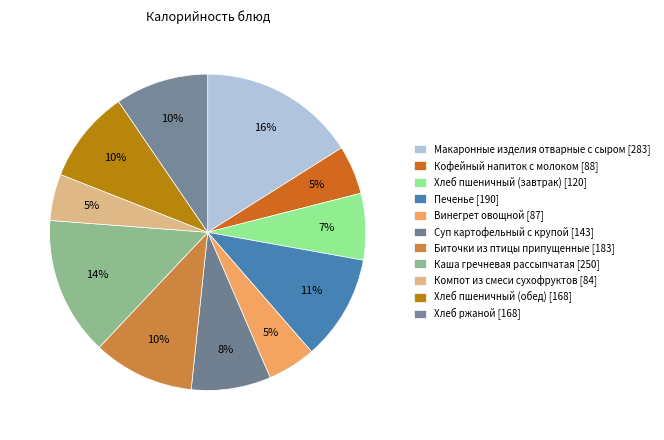

Is there any slice that represents more than half of the pie?

No